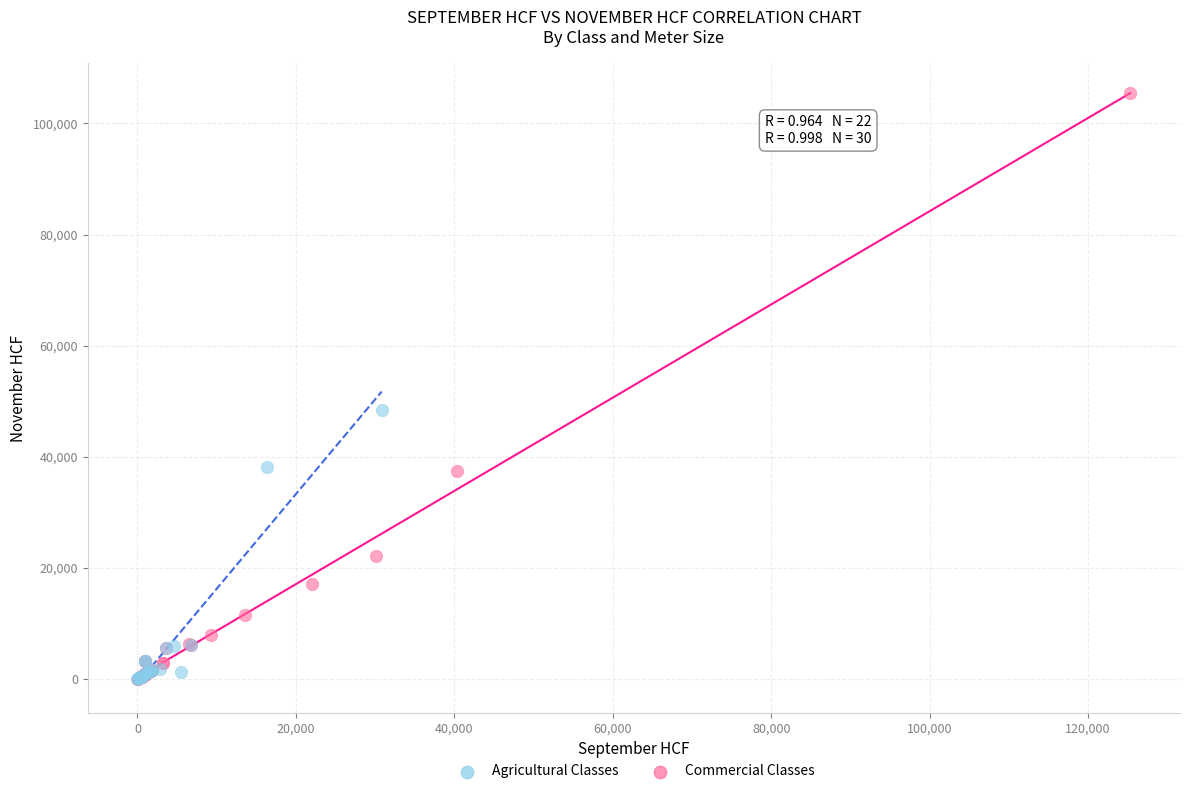

Which series has the largest Y range (max minus min)?

Commercial Classes